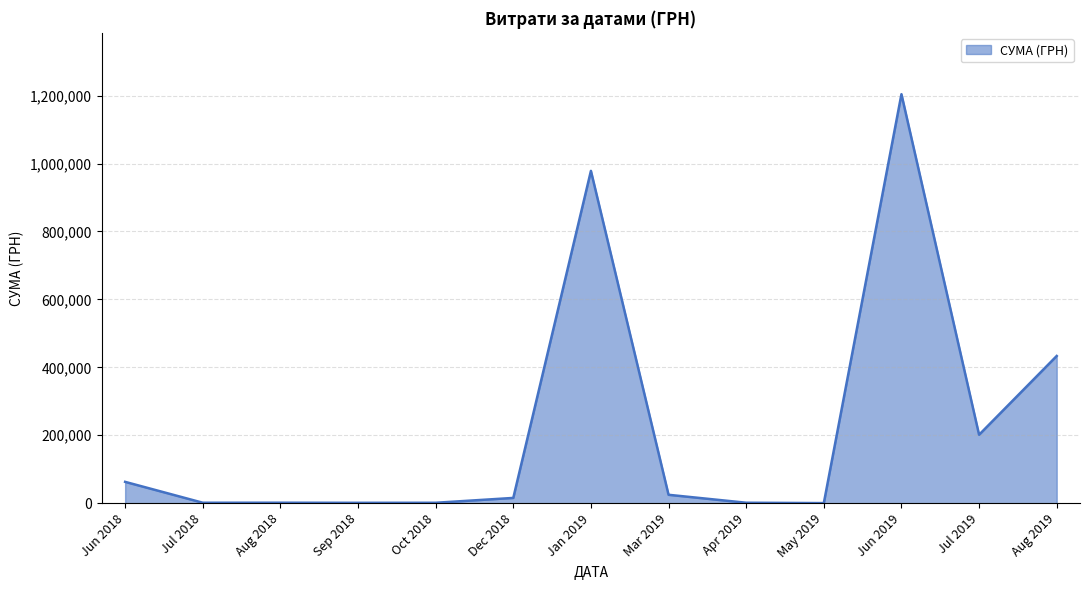

What is the sum of all values?

2926855.1